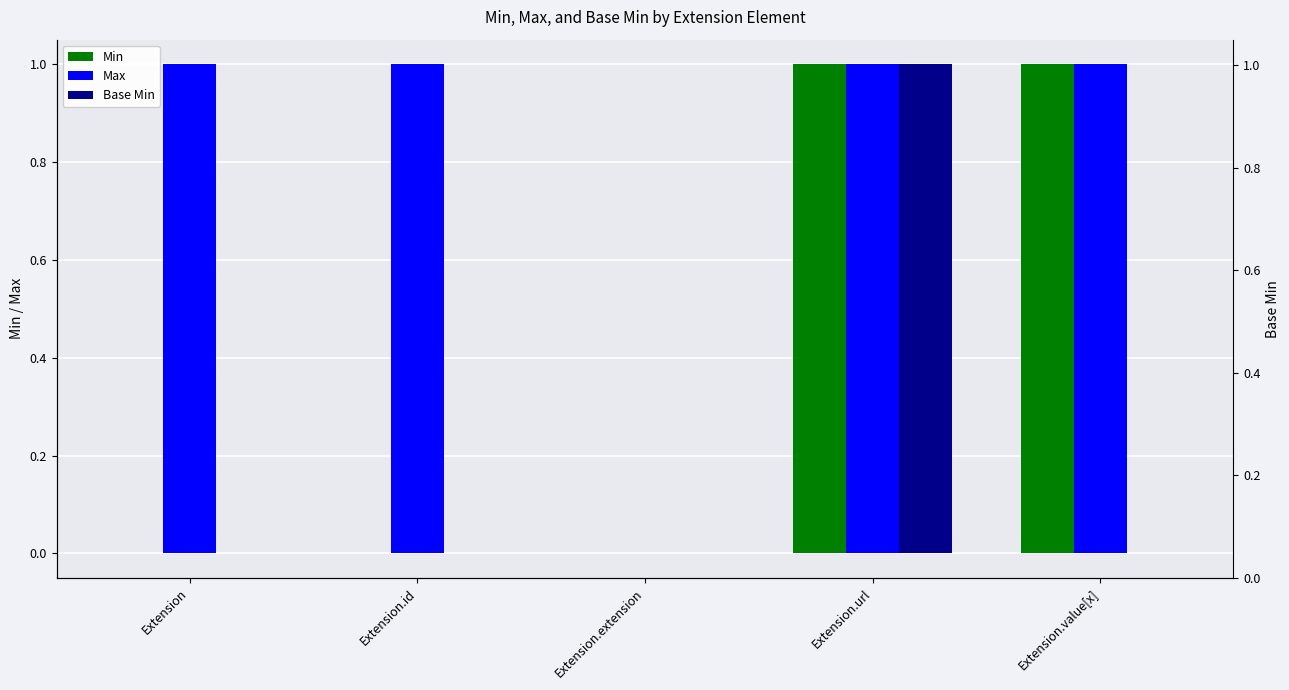

Are the bars horizontal?

No